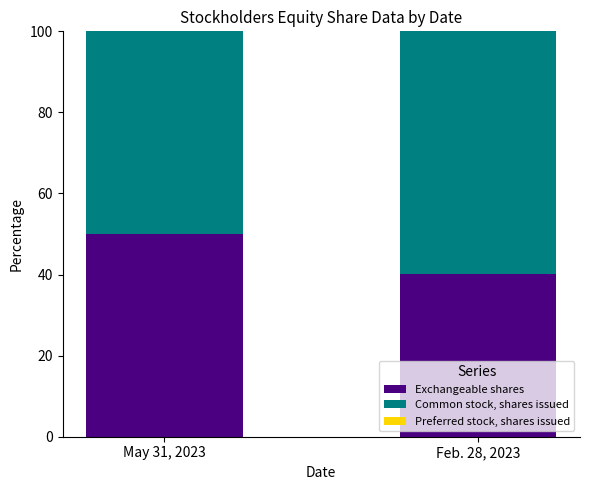

The Exchangeable shares series shows 50.0 at May 31, 2023. True or false?

True